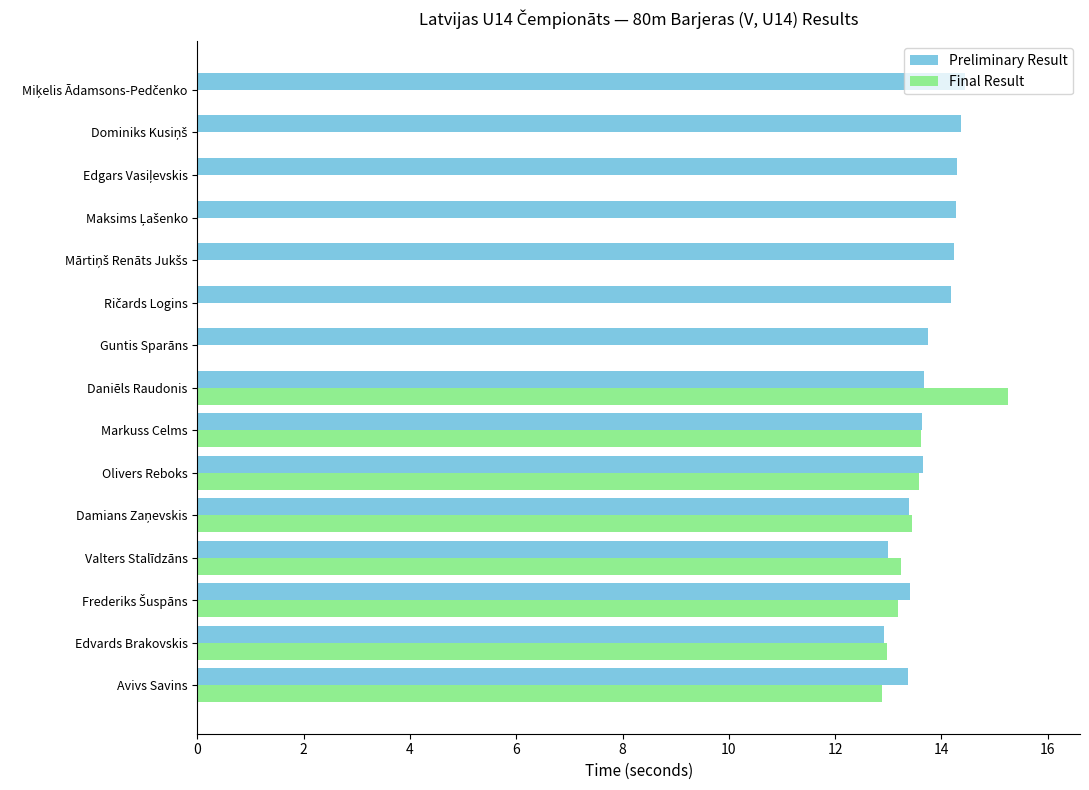

How many categories are shown in the chart?

15